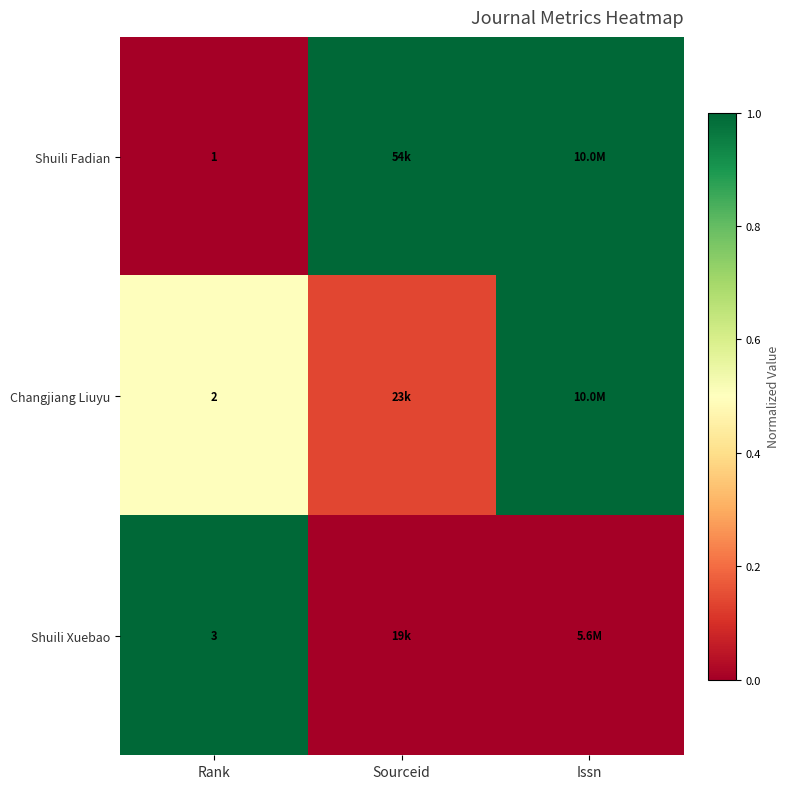

At Rank, list the series in order from smallest to largest.

Shuili Fadian, Changjiang Liuyu, Shuili Xuebao